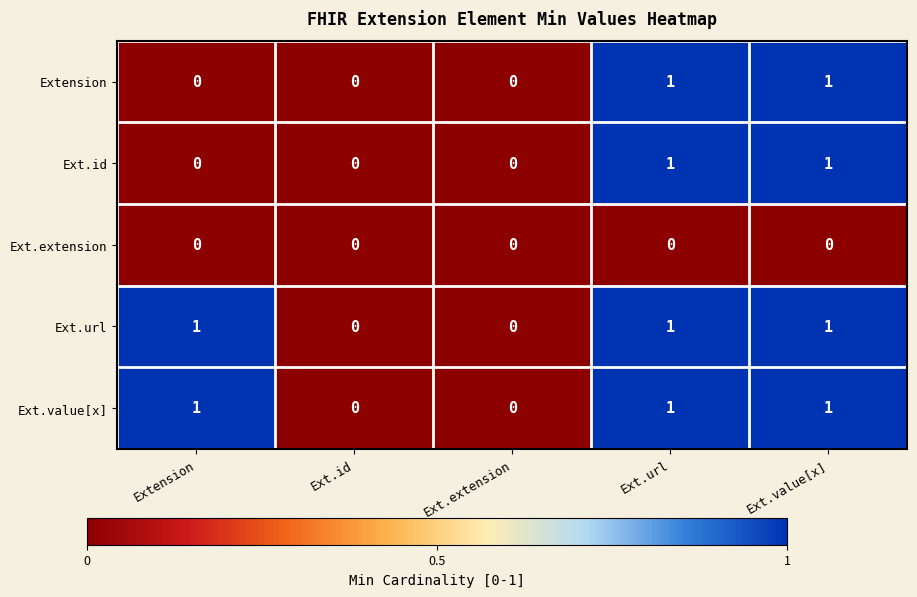

True or false: Extension has a value of 0 at Ext.extension.

True